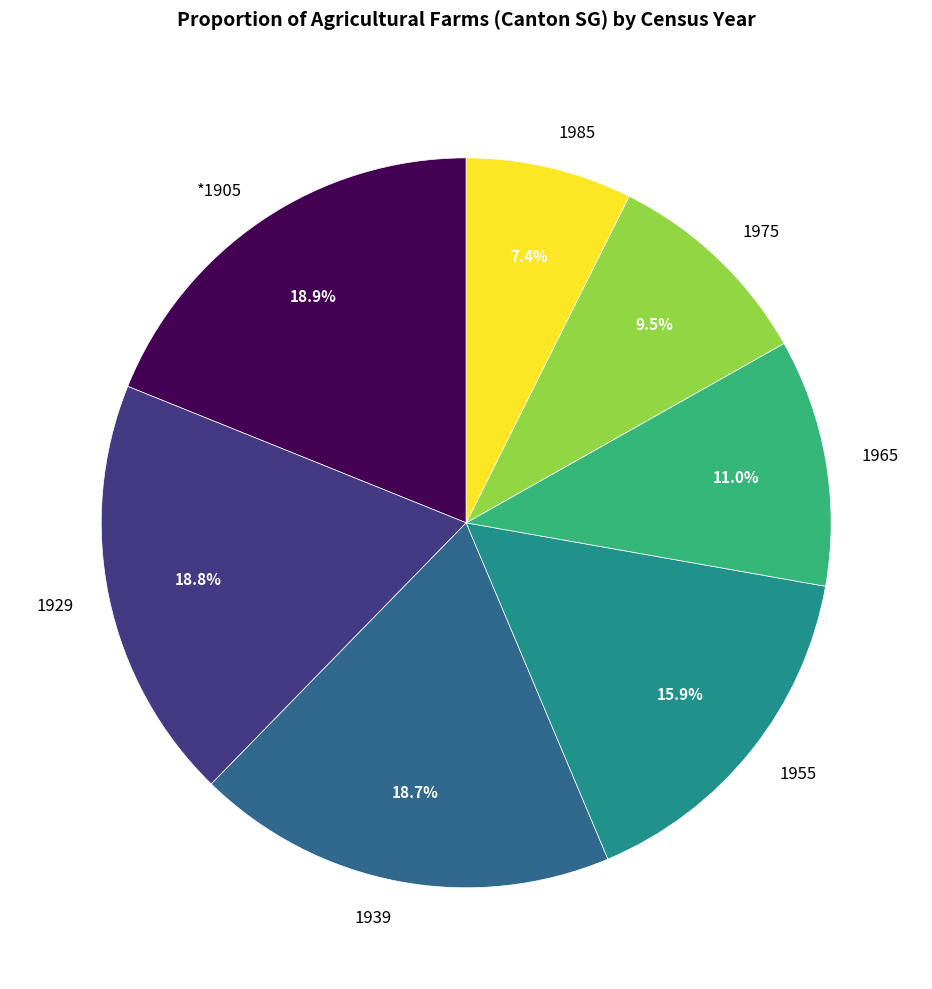

Which has a higher value, *1905 or 1965?

*1905